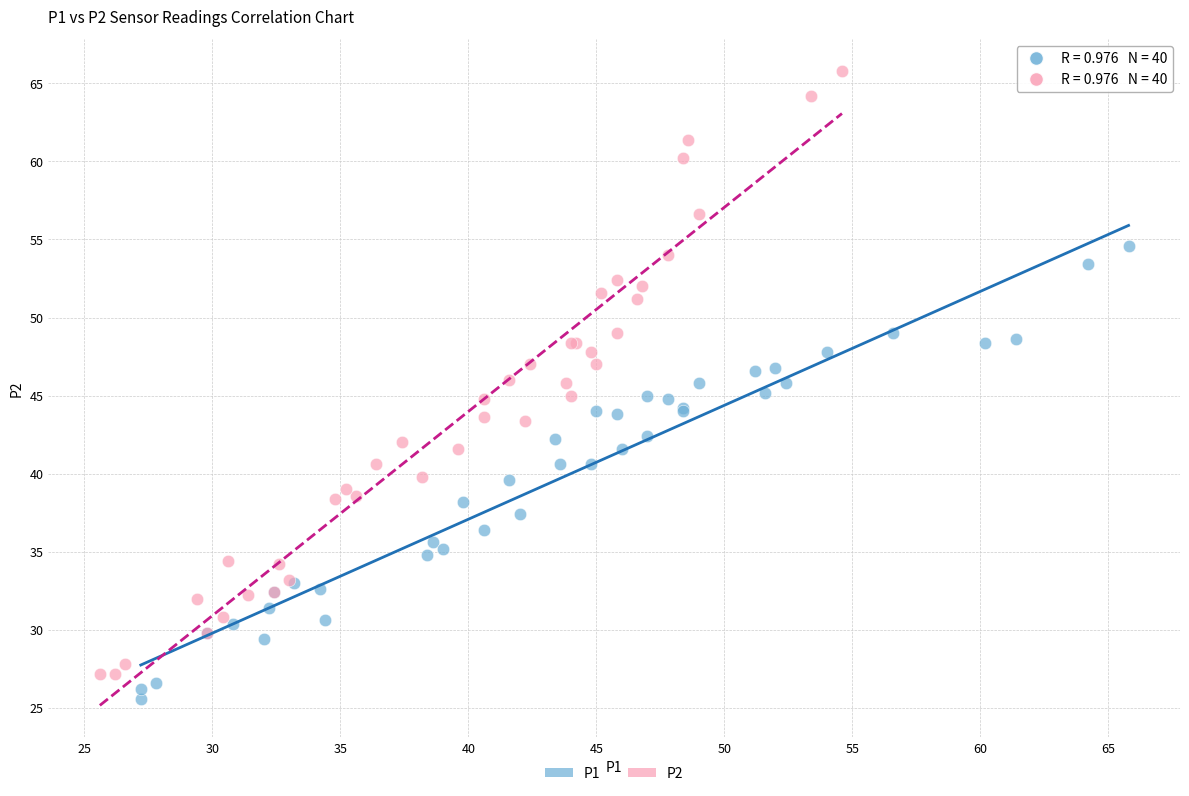

Which series reaches the minimum Y coordinate?

P1